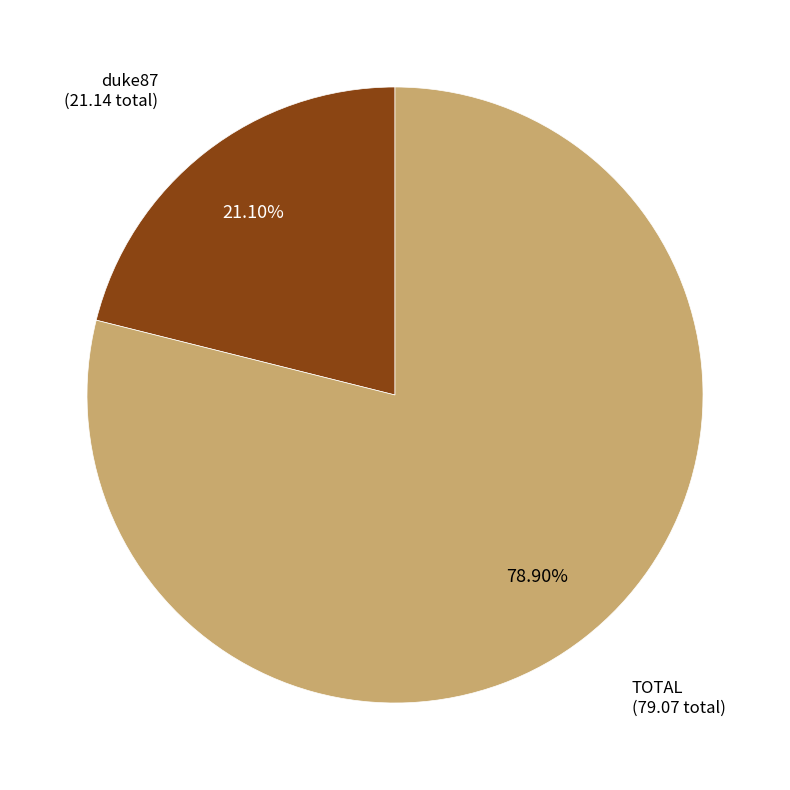

To the nearest percent, what portion does TOTAL represent?

79%